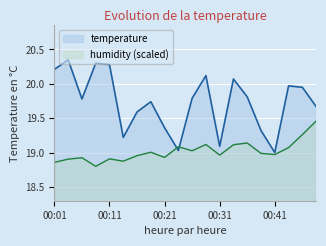

What are all the series names shown in the legend?

temperature, humidity (scaled)